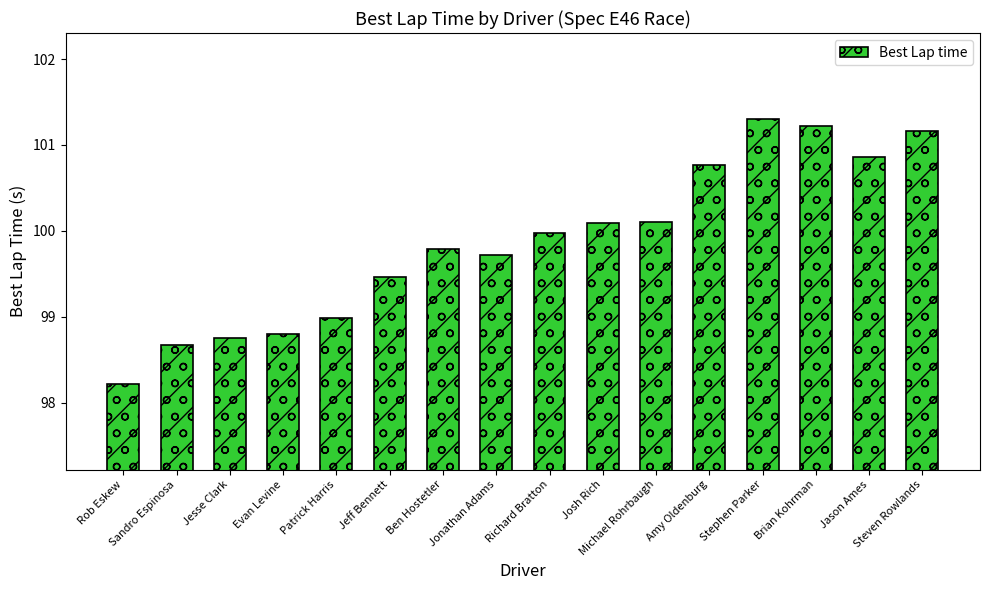

What is the value of the 12th bar from the left?

100.8